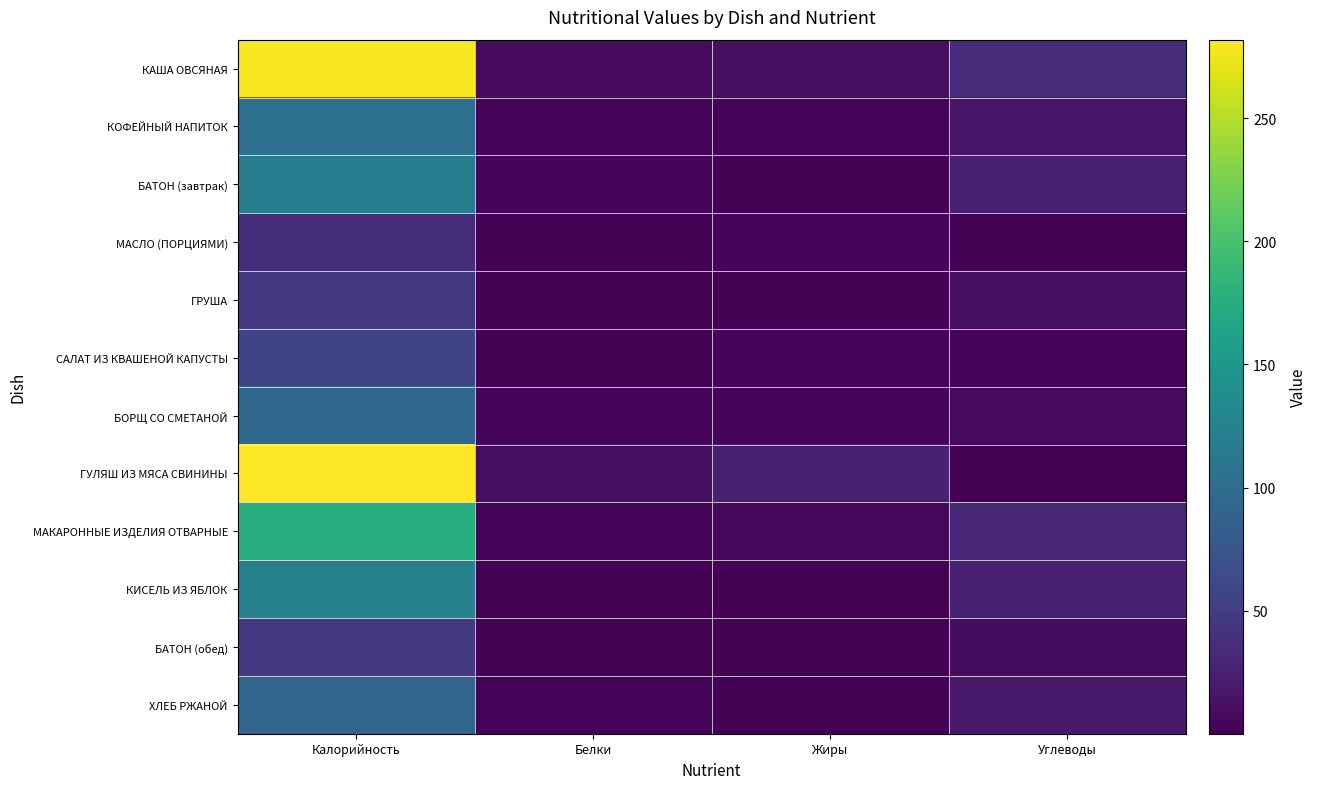

At which category is the sum across all series the highest?

Калорийность